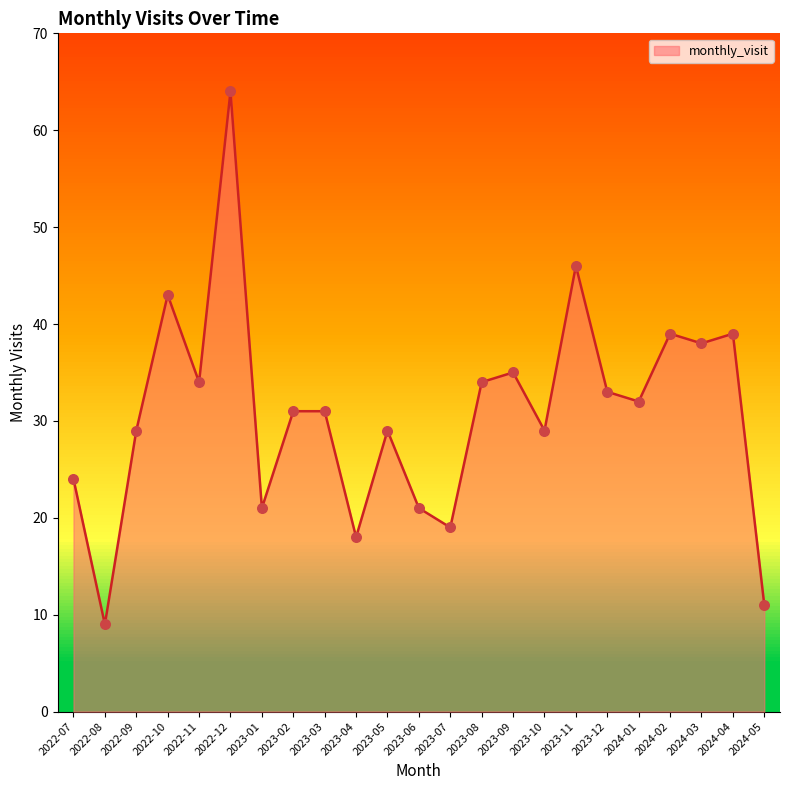

Approximately how many times larger is the value at 2023-09 compared to 2024-03?

0.9